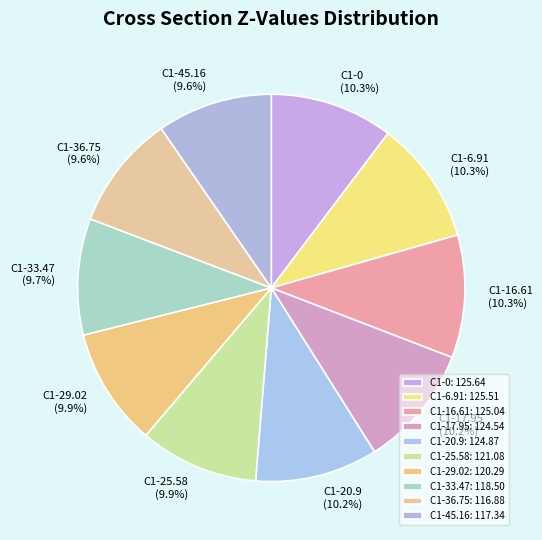

To the nearest percent, what is the average slice percentage?

10%